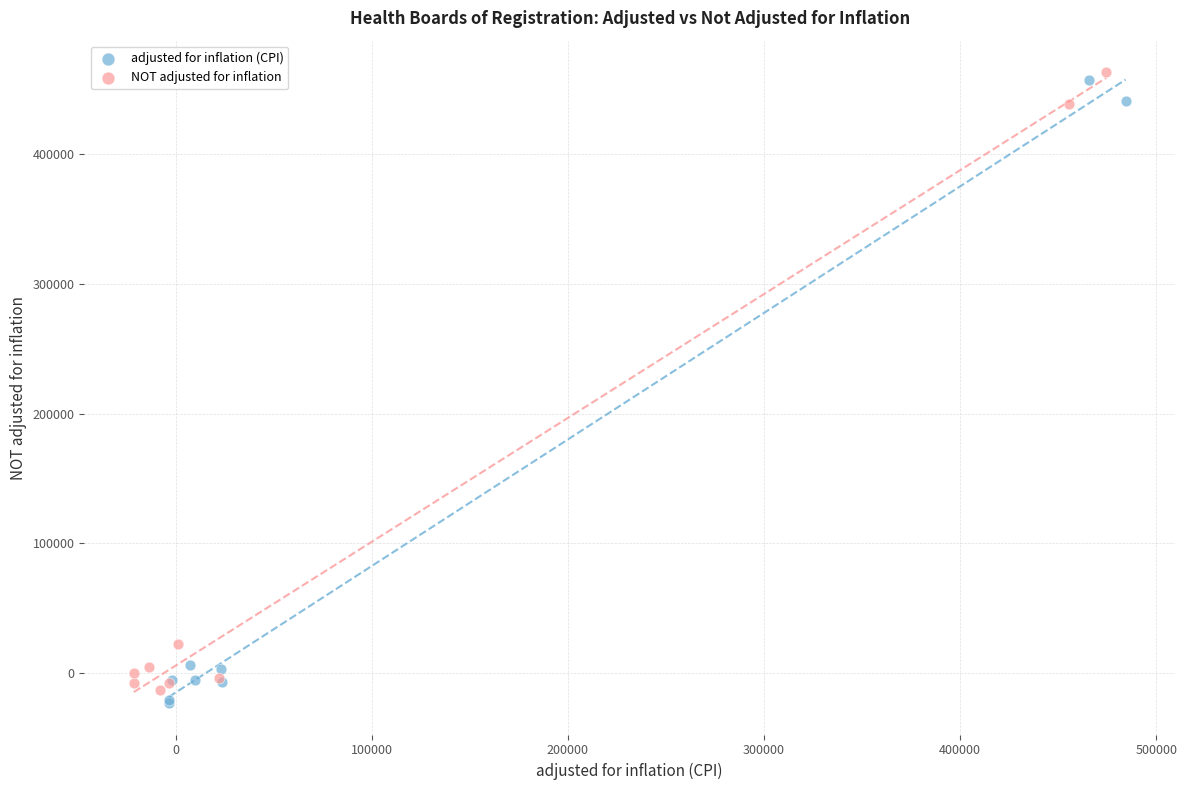

Which series reaches the minimum Y coordinate?

adjusted for inflation (CPI)